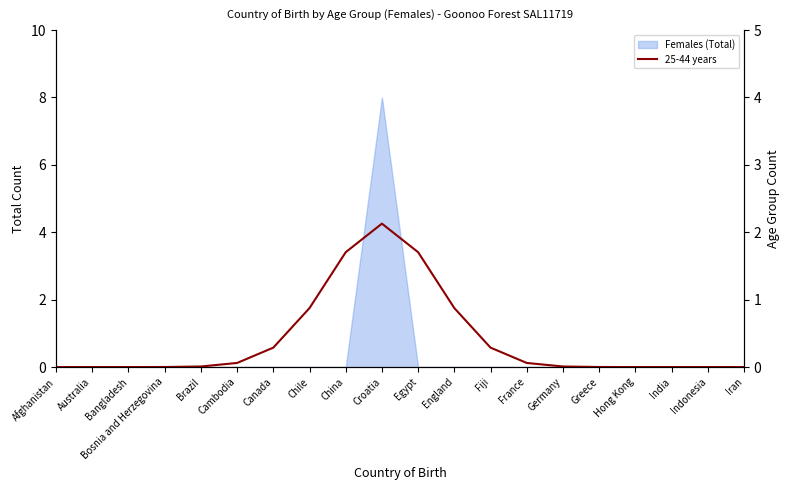

What is the label of the 3rd point from the right?

India